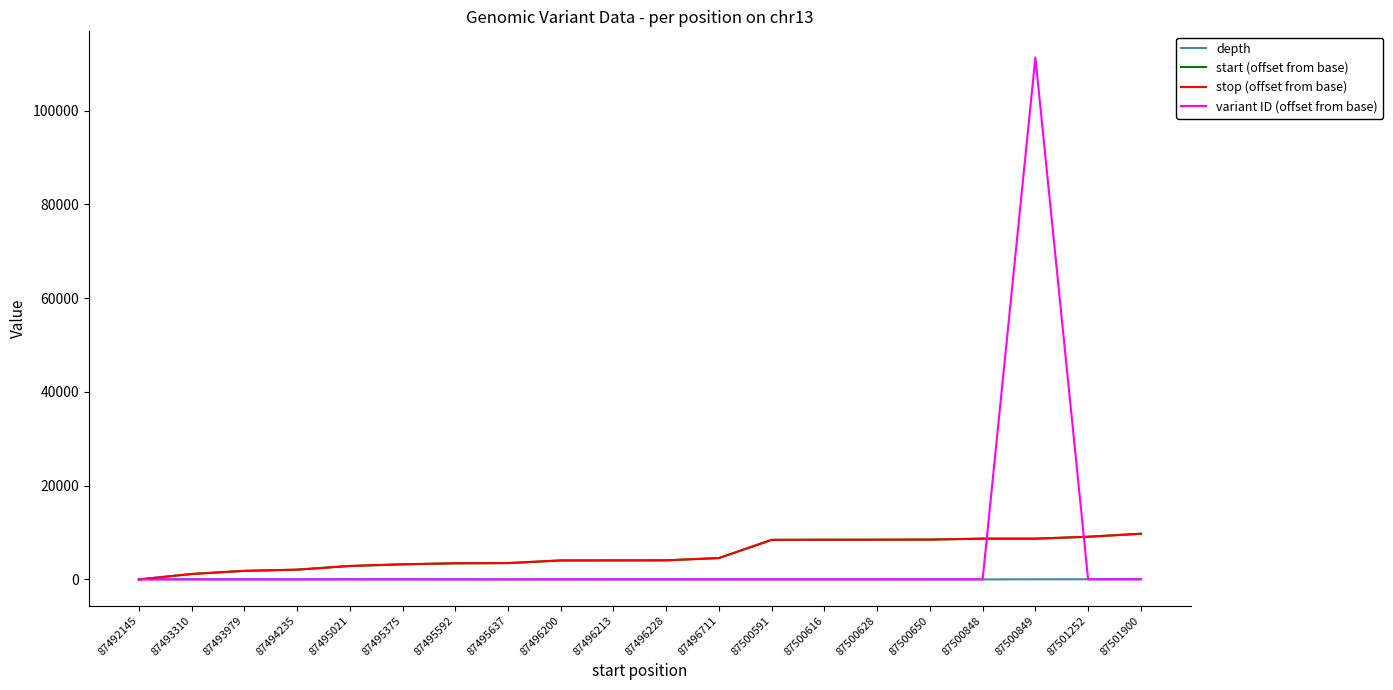

Is this an area chart (filled region under the line)?

No